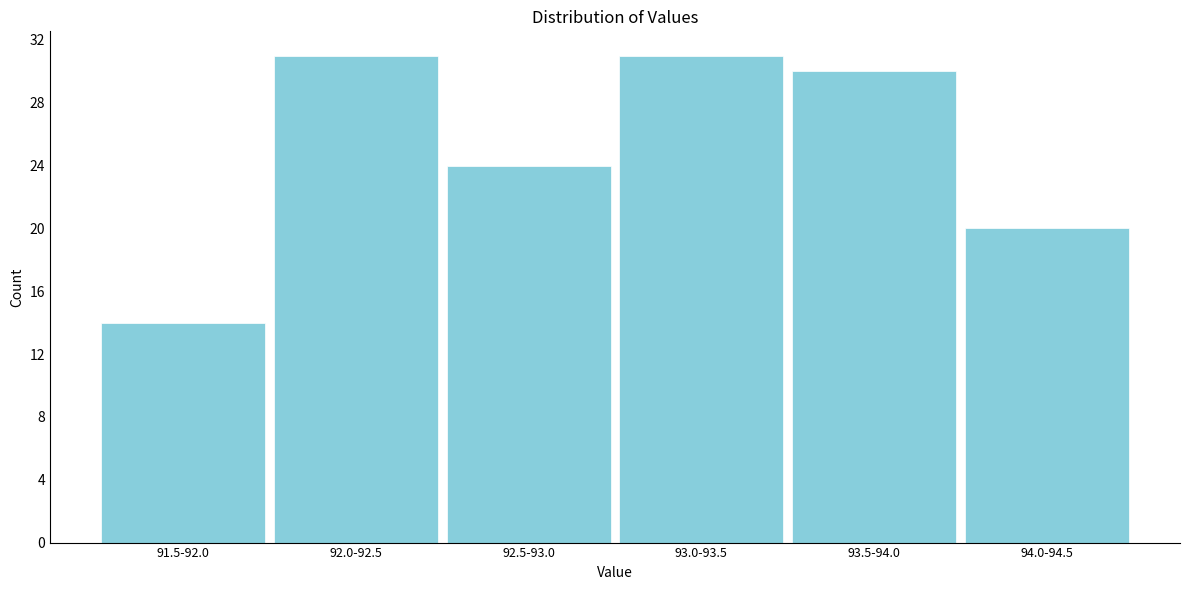

Reading left to right, extract all data points from this chart.

91.5-92.0=14	92.0-92.5=31	92.5-93.0=24	93.0-93.5=31	93.5-94.0=30	94.0-94.5=20